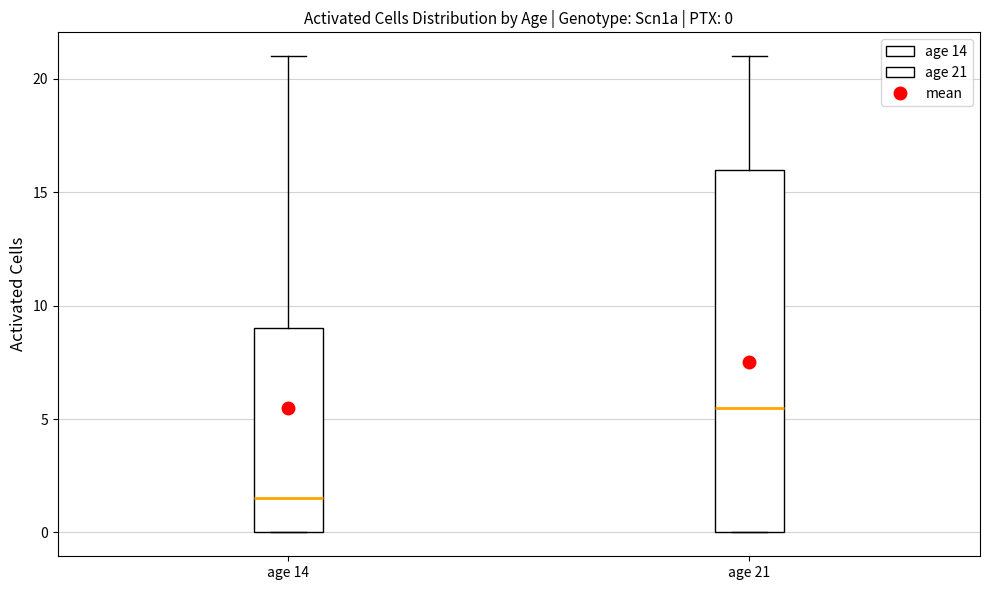

Which box has the highest median line?

age 21